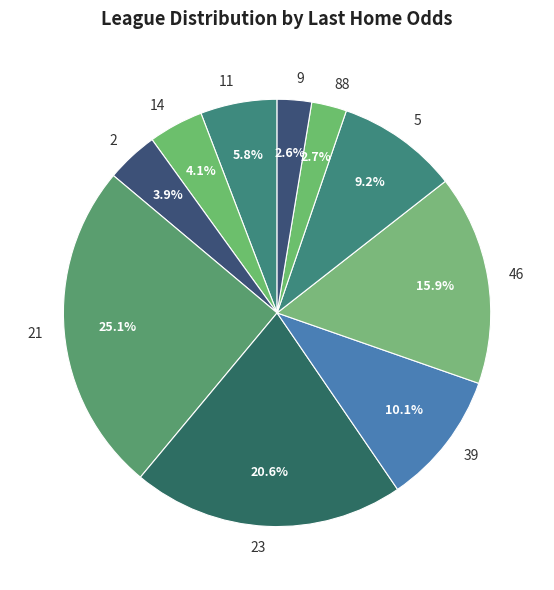

What is the ratio of the value at 9 to the value at 11?

0.4